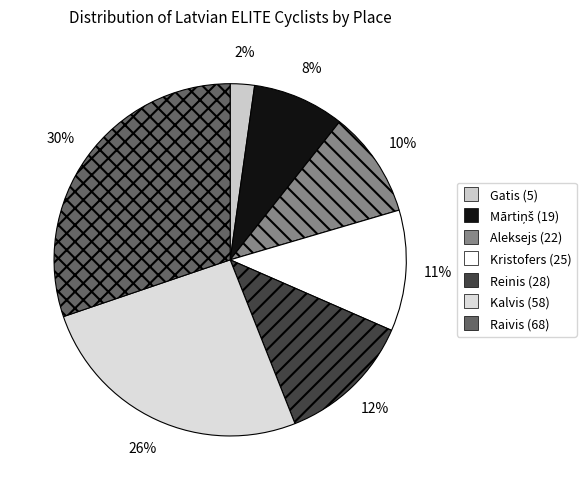

What is the change in value from Gatis to Reinis?

+23